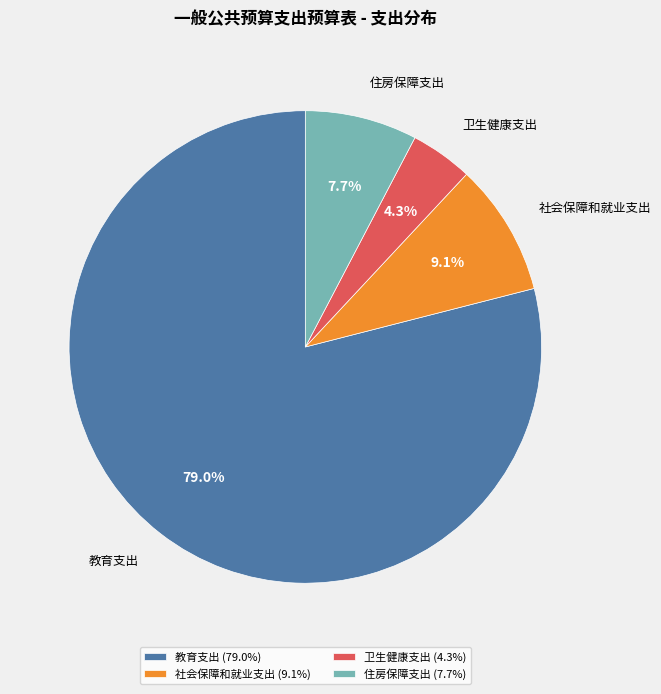

Count the number of slices in the pie.

4